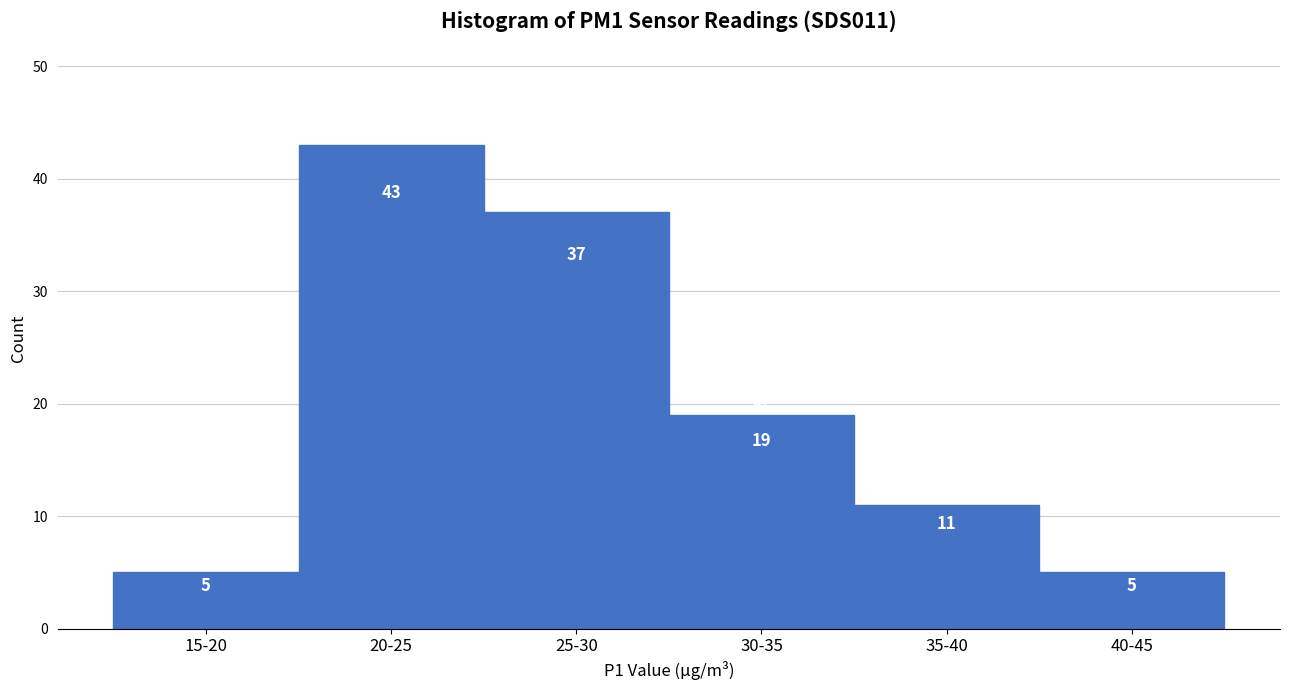

Reading left to right, list all the values displayed in this chart.

15-20=5	20-25=43	25-30=37	30-35=19	35-40=11	40-45=5